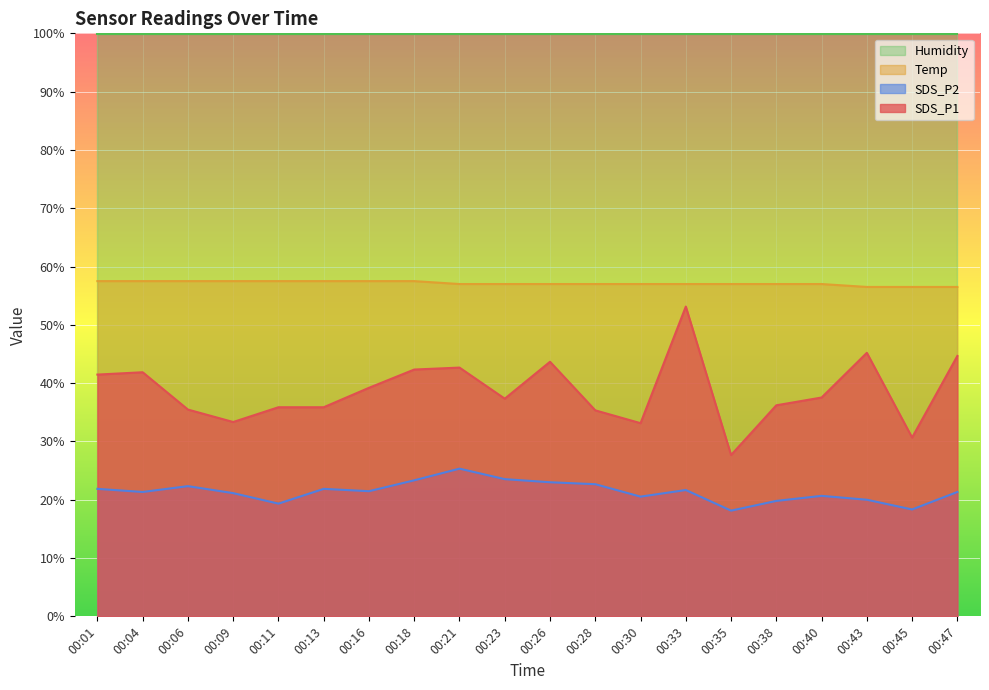

What is the total value across all series at 00:47?

222.4